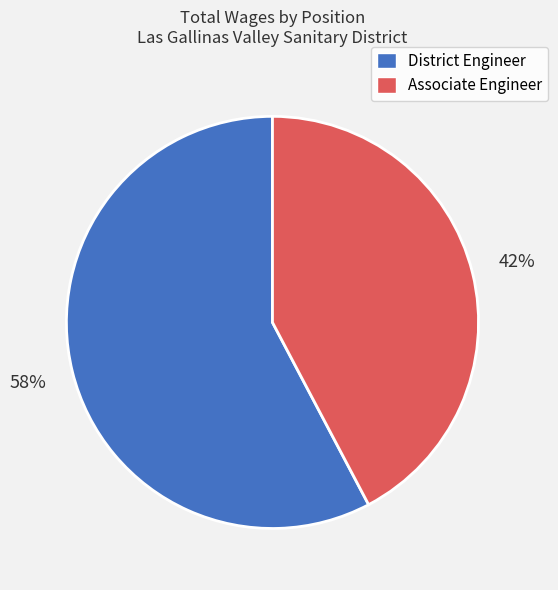

Count the number of slices in the pie.

2